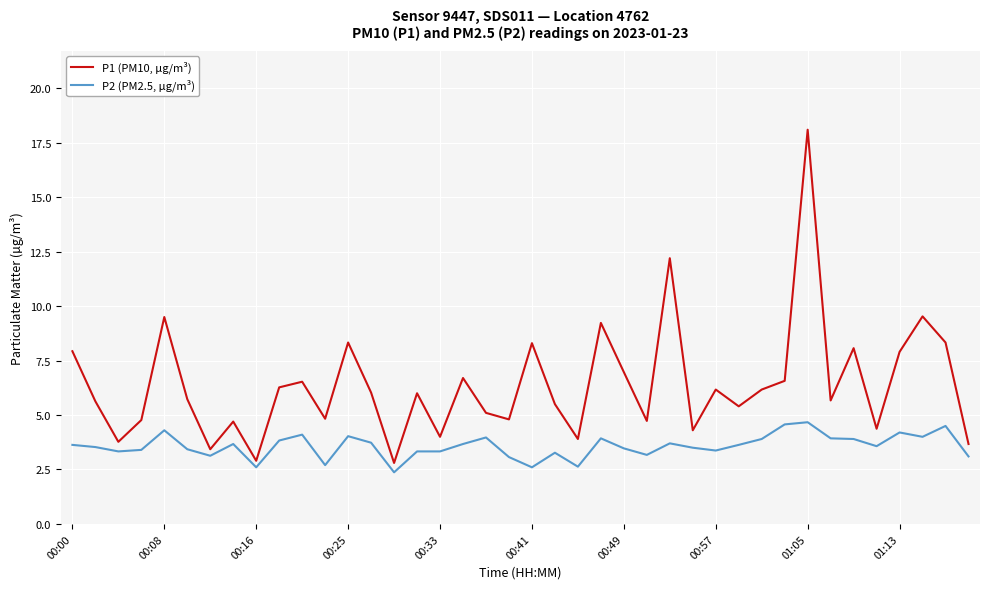

What is the difference between the maximum and minimum values in the P2 (PM2.5, µg/m³) series?

2.3